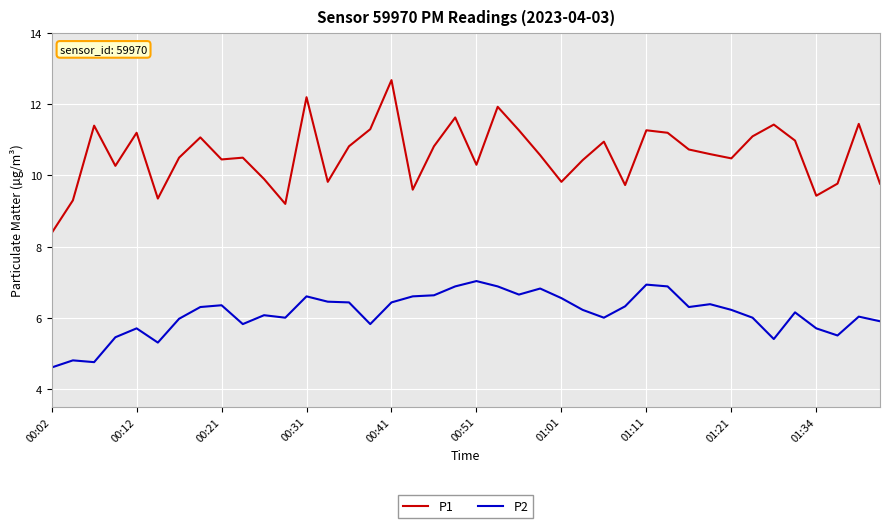

What are all the series names shown in the legend?

P1, P2